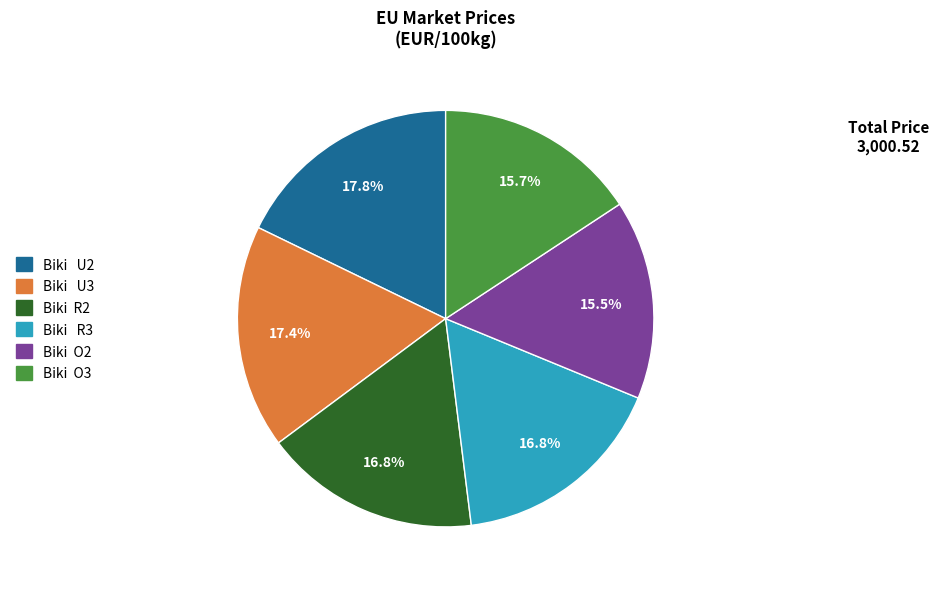

Combined, what portion of the pie is Biki U3 and Biki O3?

33.1%